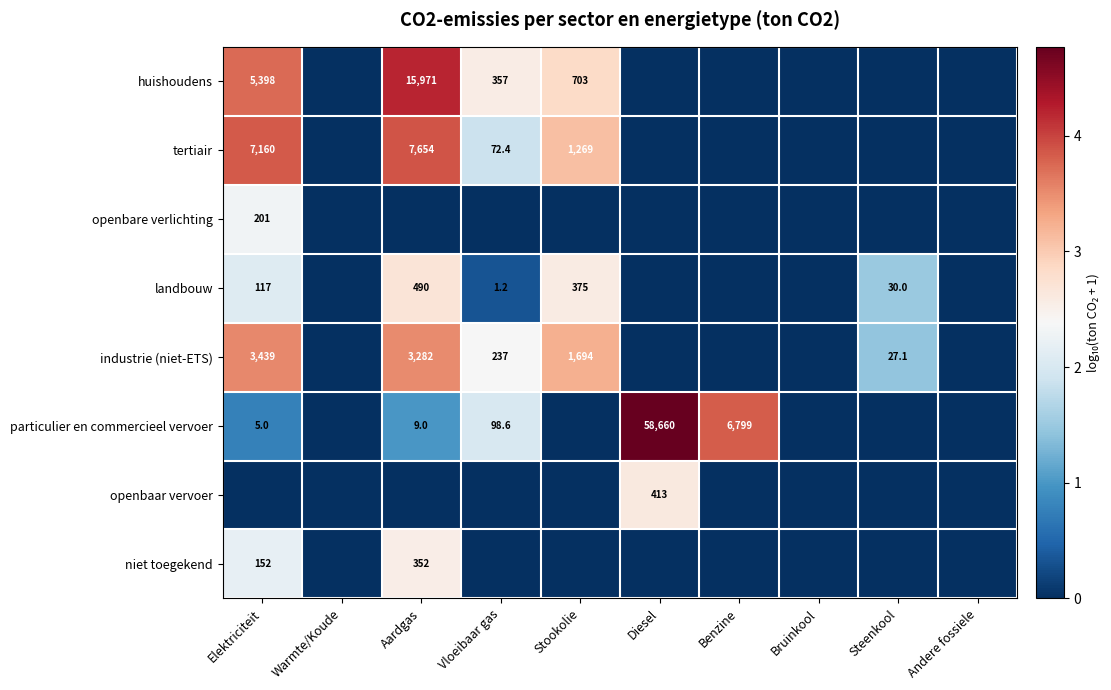

What is the difference between the particulier en commercieel vervoer values at Benzine and Aardgas?

6790.0